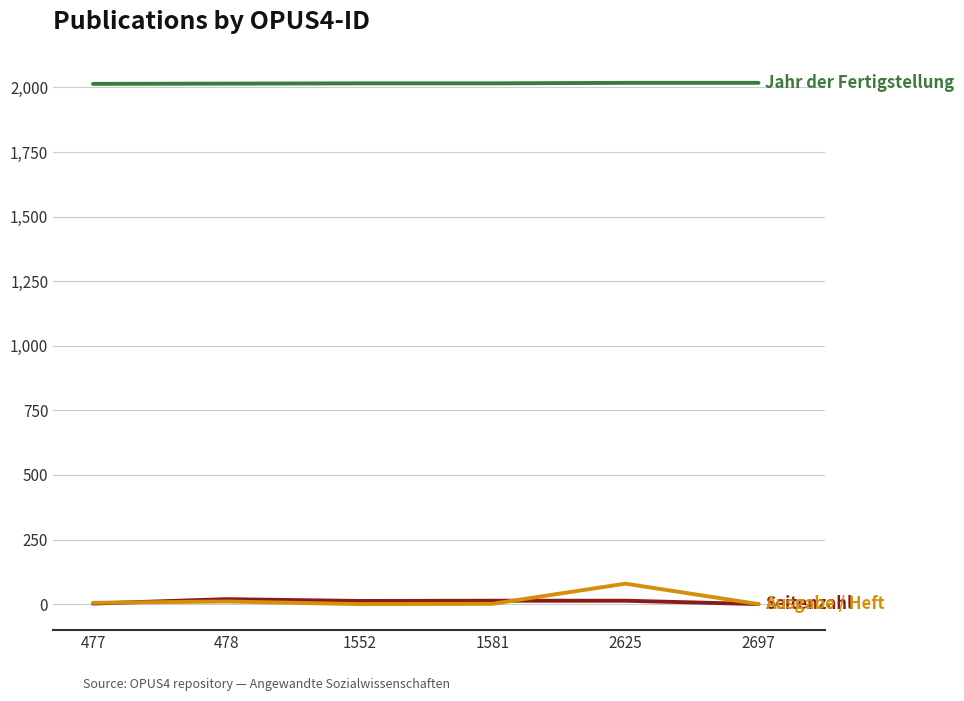

What is the maximum value shown in the chart?

2018